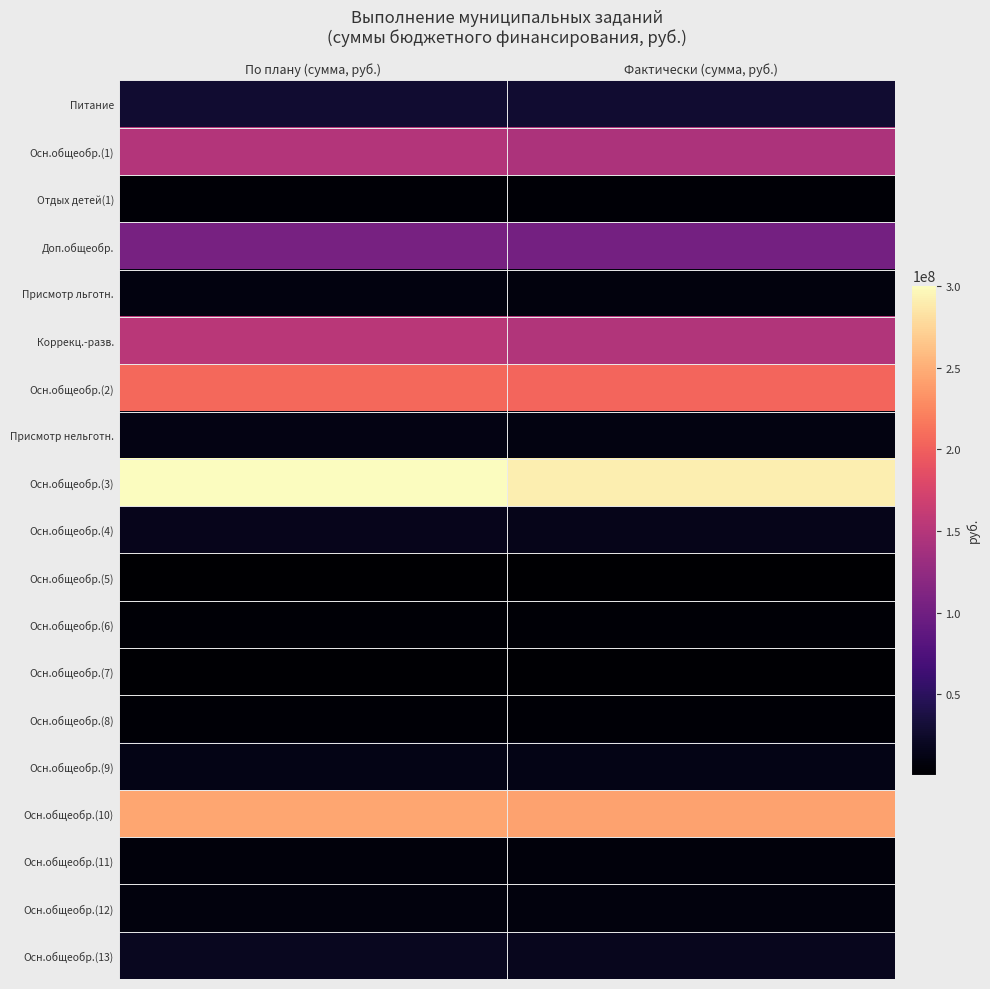

At how many categories does at least one series exceed 198088483?

2